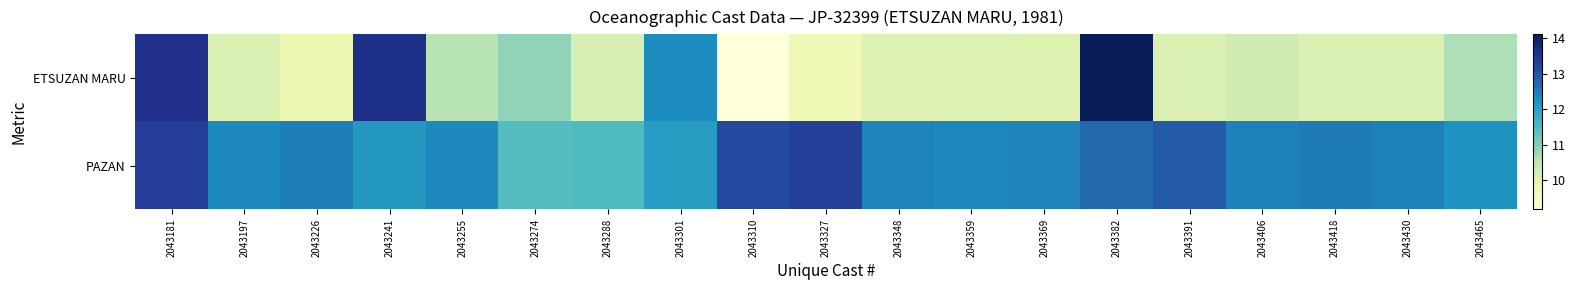

How many data points does each series have?

19